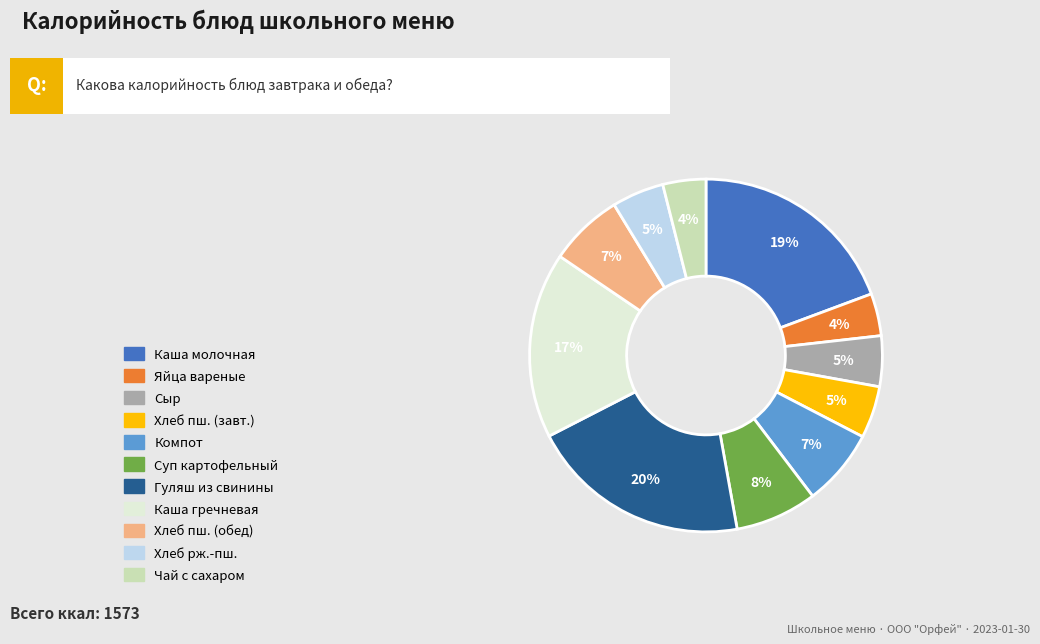

Is there a majority slice in this chart?

No